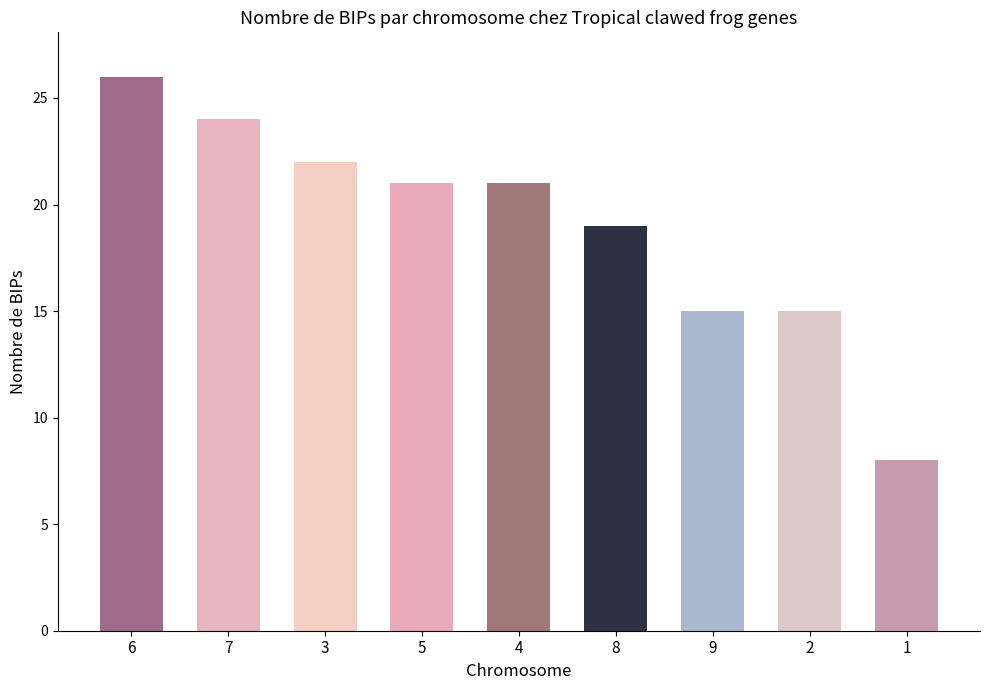

What is the difference between the maximum and minimum values?

18